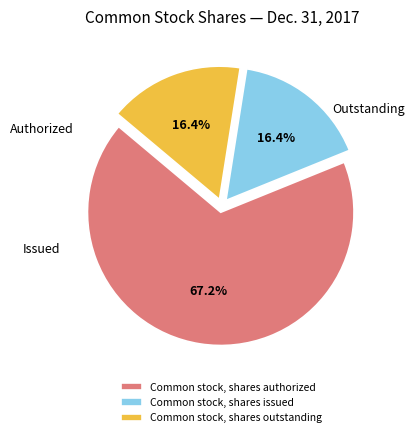

Which slice is the largest?

Common stock, shares authorized